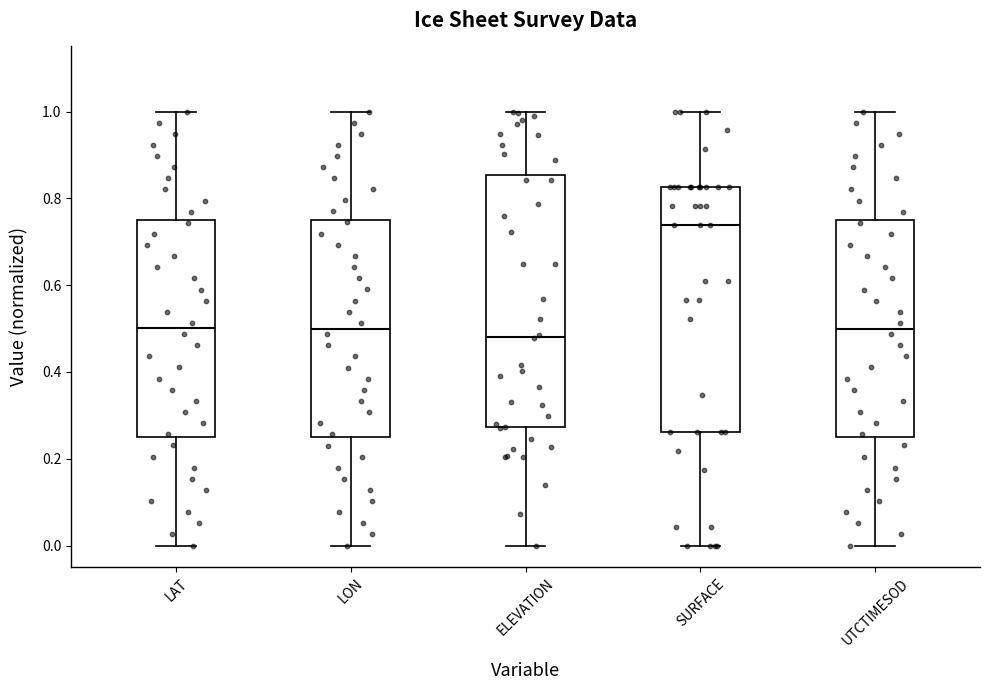

Reading left to right, read every box against the y-axis: the position of its median line, the range the box covers, and the ends of its whiskers. The values are not printed on the chart, so give them approximately, as read against the axis.

LAT: median 0.50, box 0.26 to 0.76, whiskers 0.00 to 1.00
LON: median 0.50, box 0.24 to 0.76, whiskers 0.00 to 1.00
ELEVATION: median 0.48, box 0.28 to 0.86, whiskers 0.00 to 1.00
SURFACE: median 0.74, box 0.26 to 0.82, whiskers 0.00 to 1.00
UTCTIMESOD: median 0.50, box 0.26 to 0.74, whiskers 0.00 to 1.00